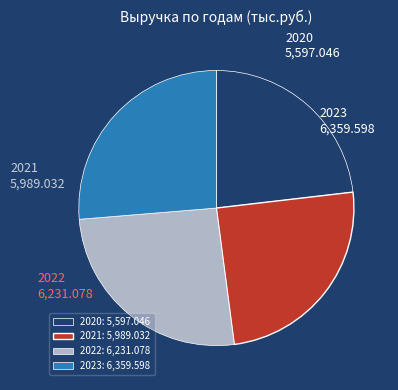

Approximately how many times larger is the value at 2020 compared to 2021?

0.9